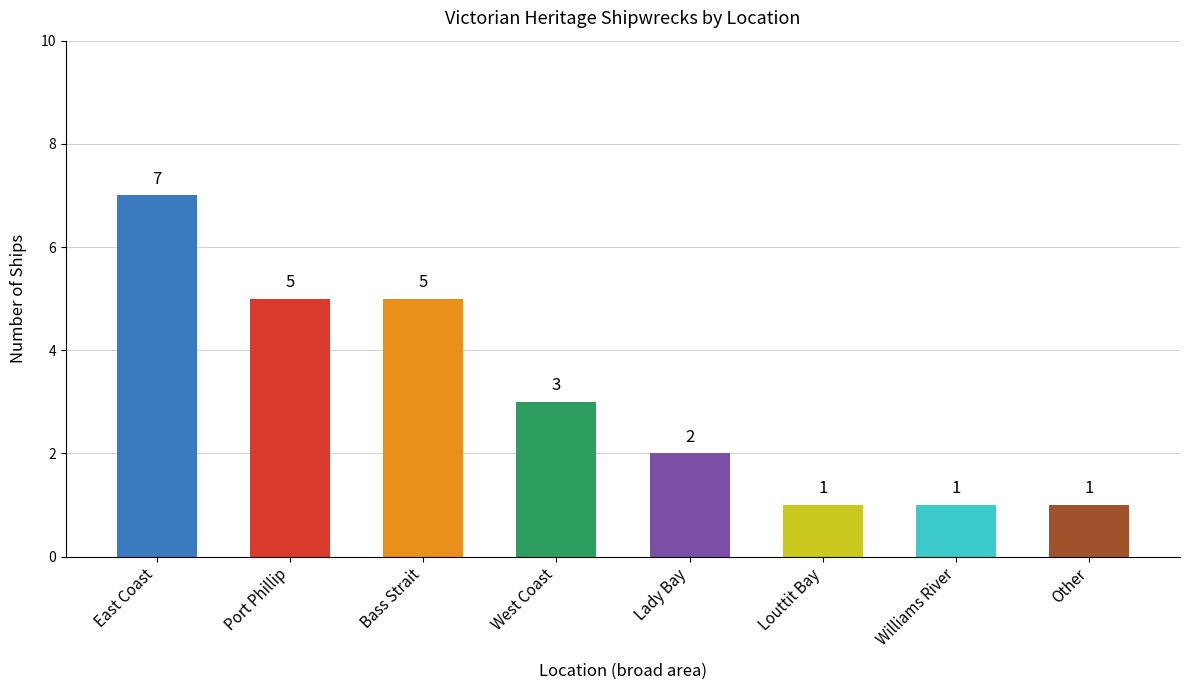

What is the sum of all values?

25